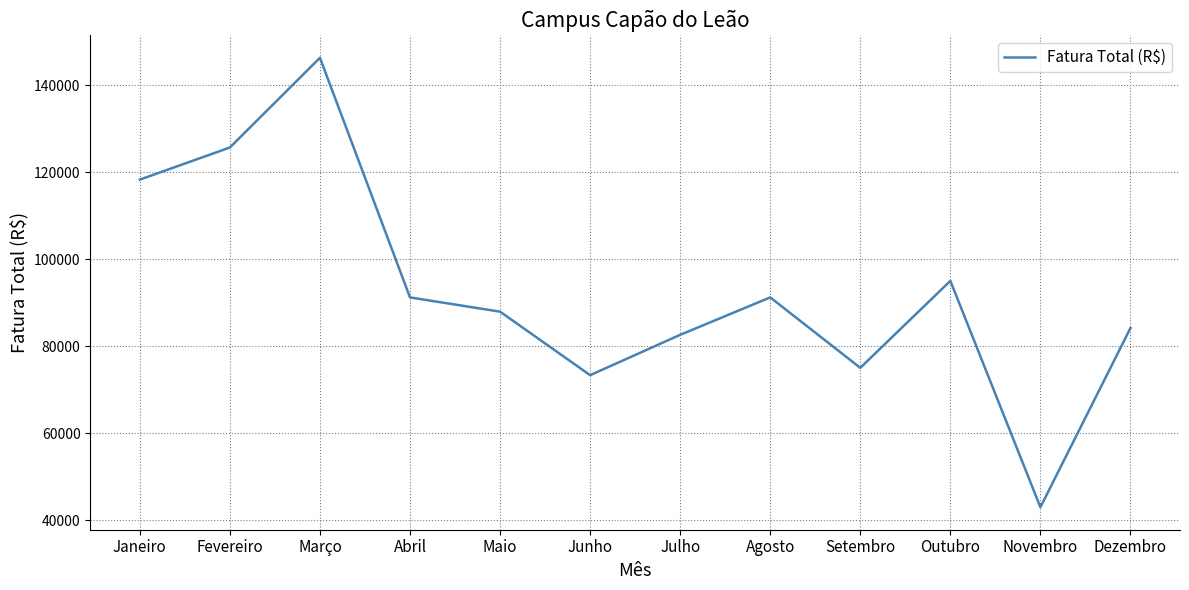

What is the difference between the maximum and minimum values?

103319.9